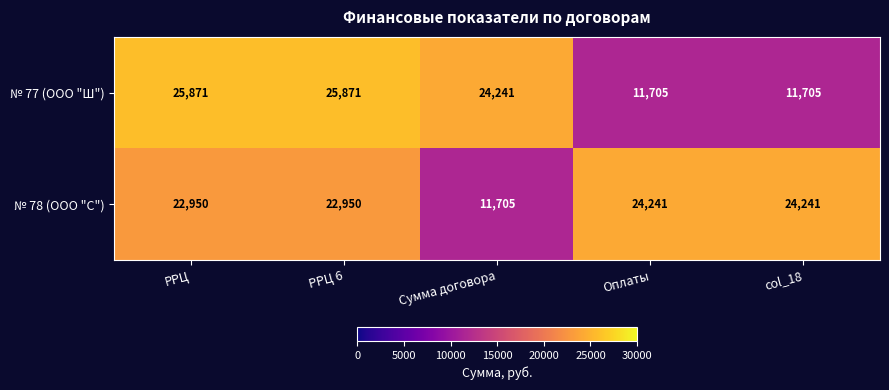

What is the total value across all series at Сумма договора?

35946